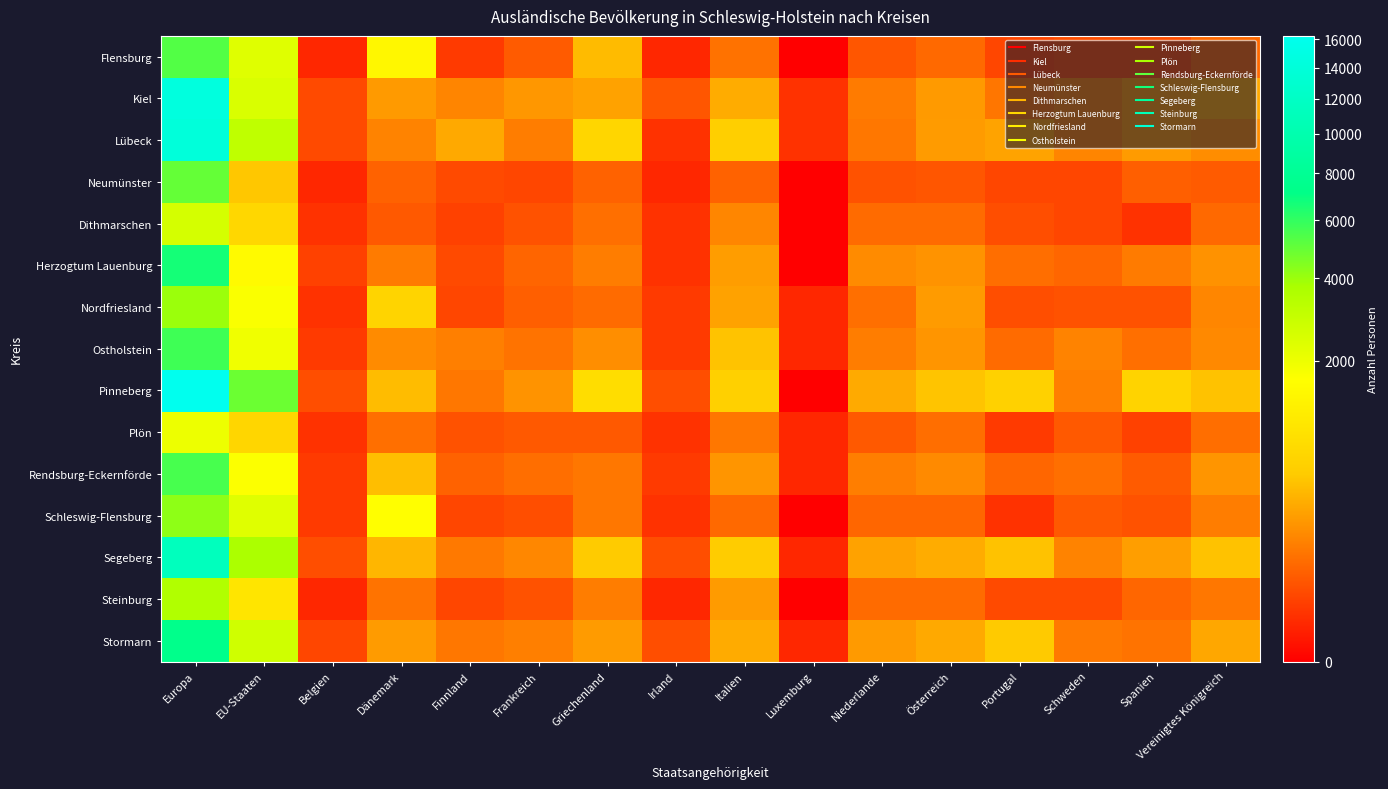

Which label corresponds to the largest value in the chart?

Europa